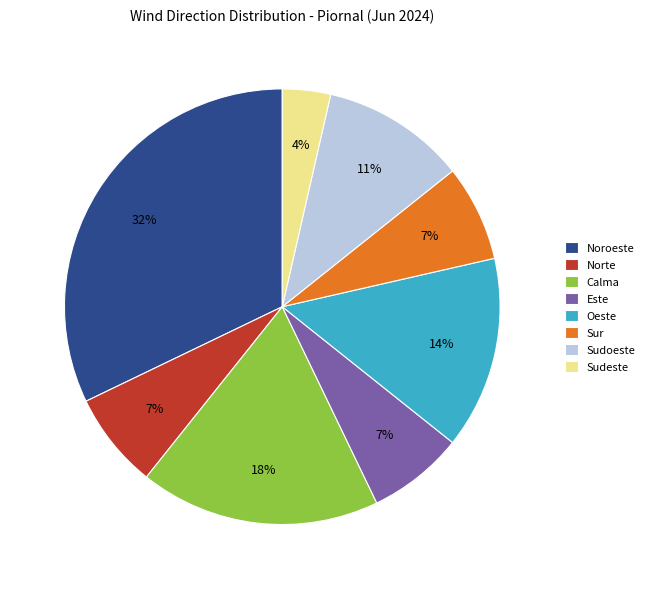

The Calma slice represents 11% of the pie. True or false?

False